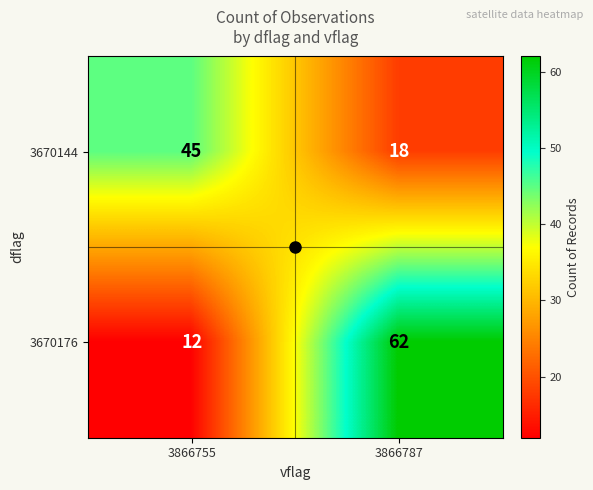

What is the maximum value shown in the chart?

62